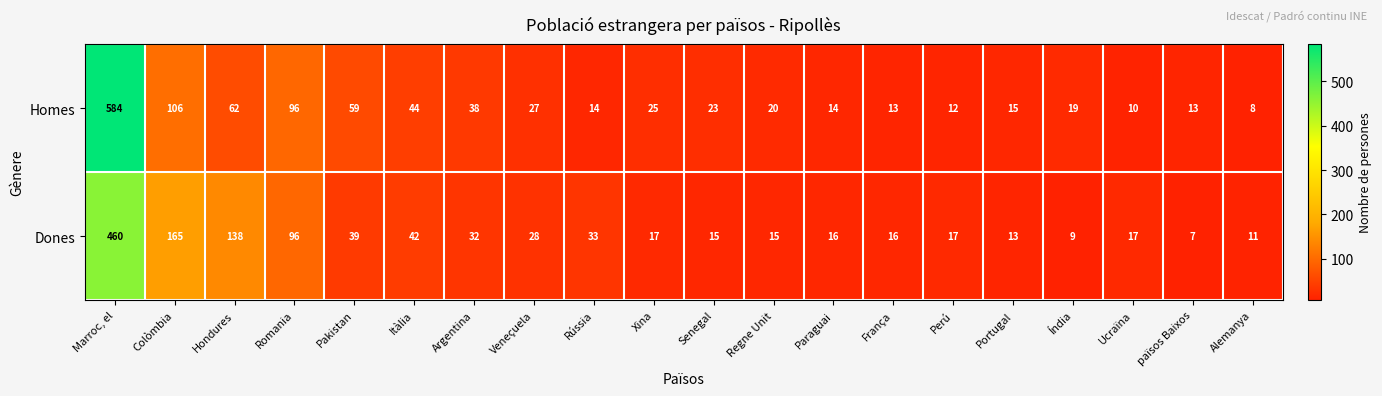

What is the average value of the Homes series?

60